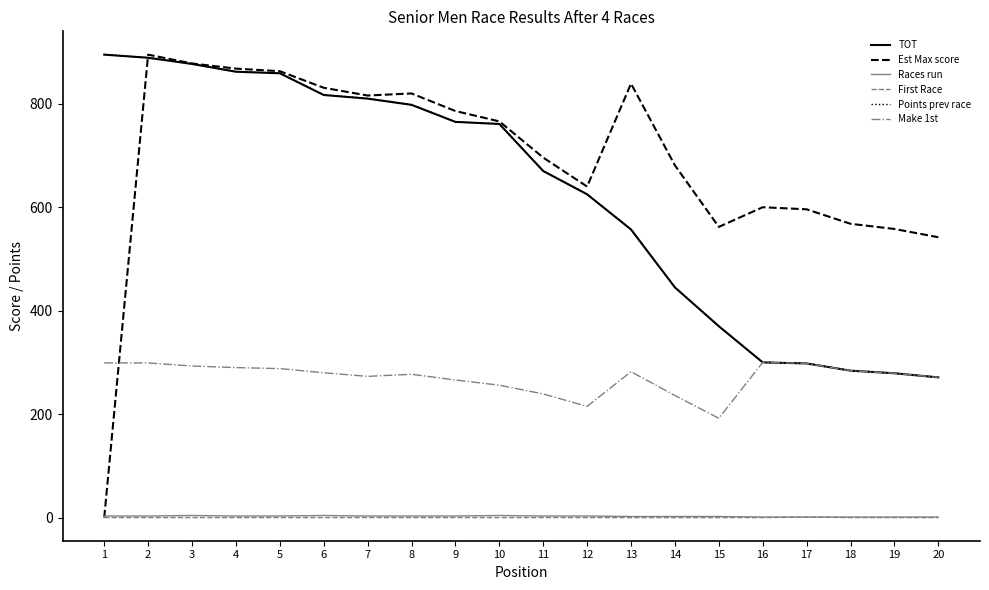

How many lines are shown in the chart?

6